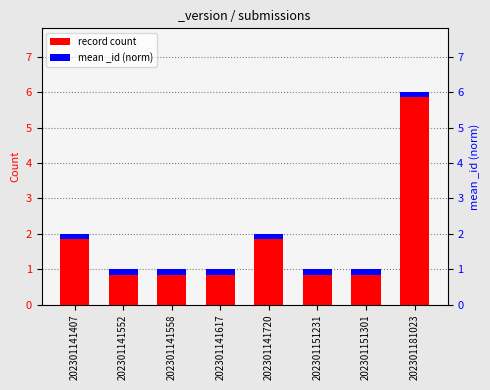

Is it true that record count equals 1.6 at 202301141558?

False